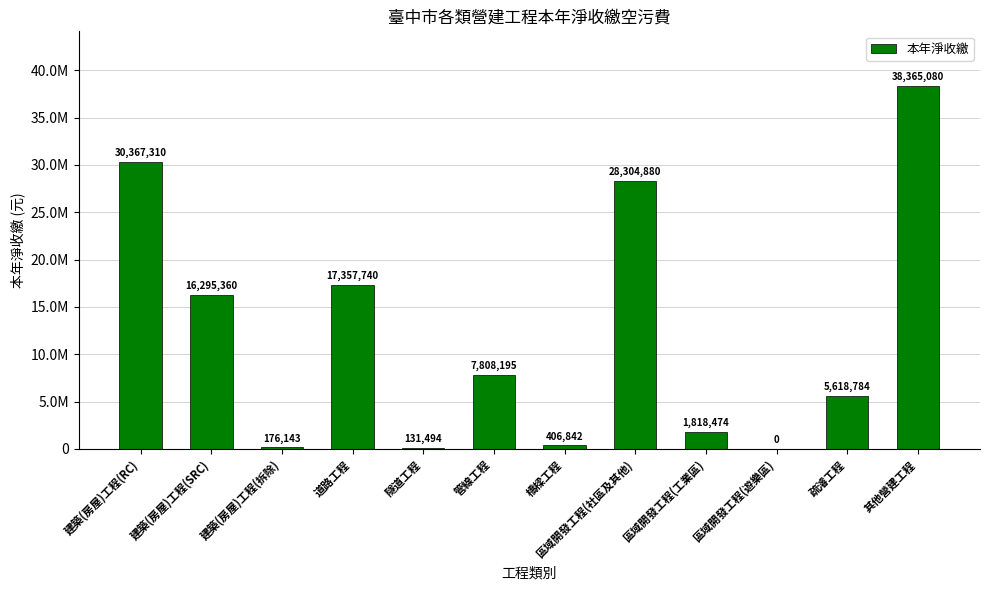

Rank the categories by value from lowest to highest.

區域開發工程(遊樂區), 隧道工程, 建築(房屋)工程(拆除), 橋樑工程, 區域開發工程(工業區), 疏濬工程, 管線工程, 建築(房屋)工程(SRC), 道路工程, 區域開發工程(社區及其他), 建築(房屋)工程(RC), 其他營建工程